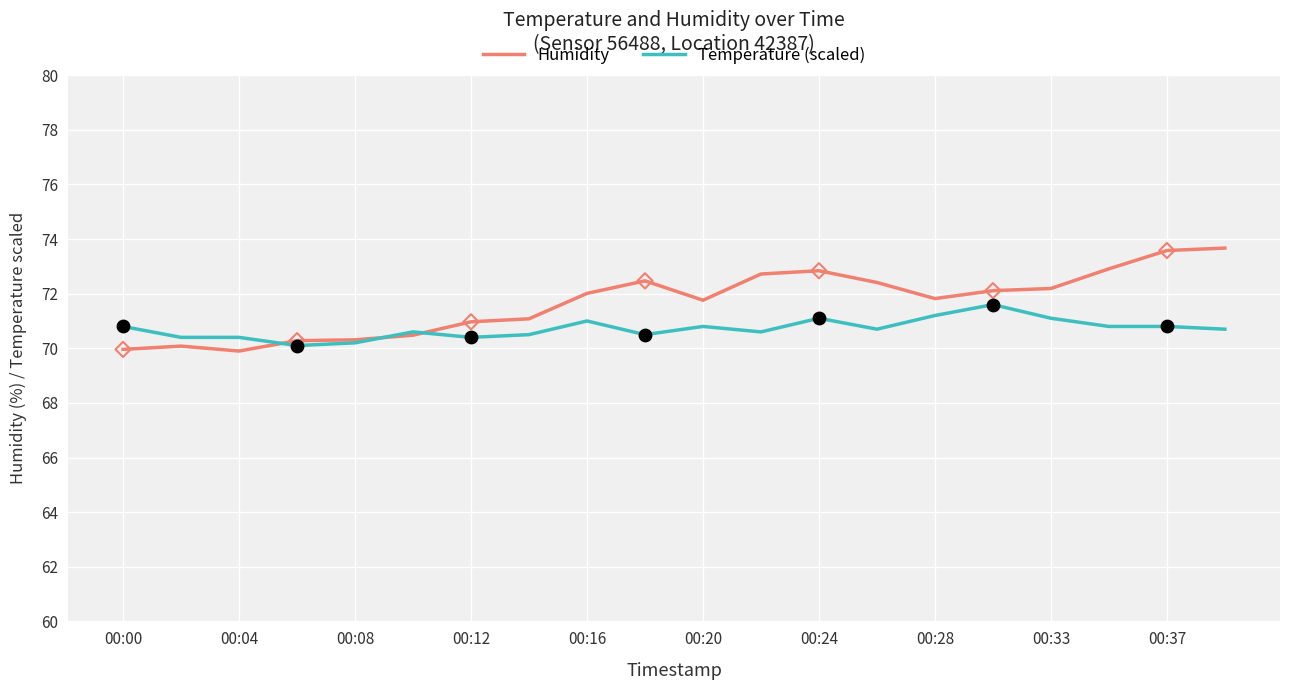

Which series has the largest total across all categories?

Humidity